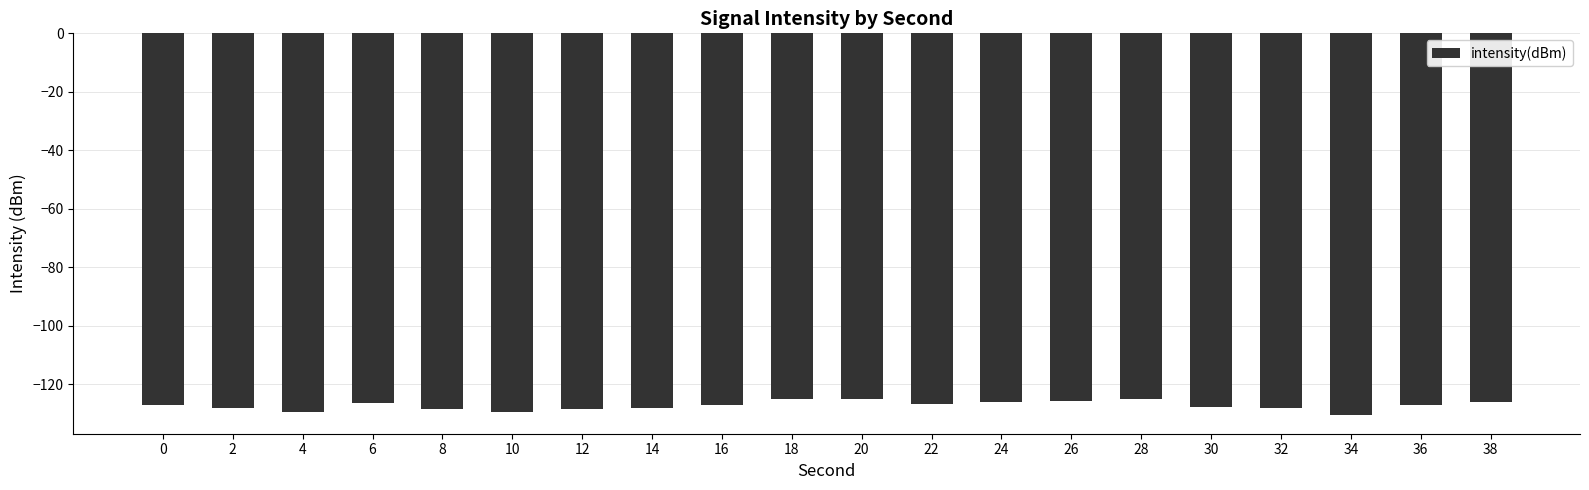

What is the change in value from 16 to 34?

-3.2